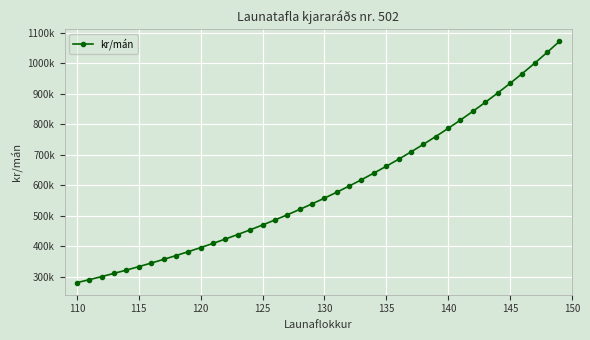

Does the chart have visible grid lines?

Yes